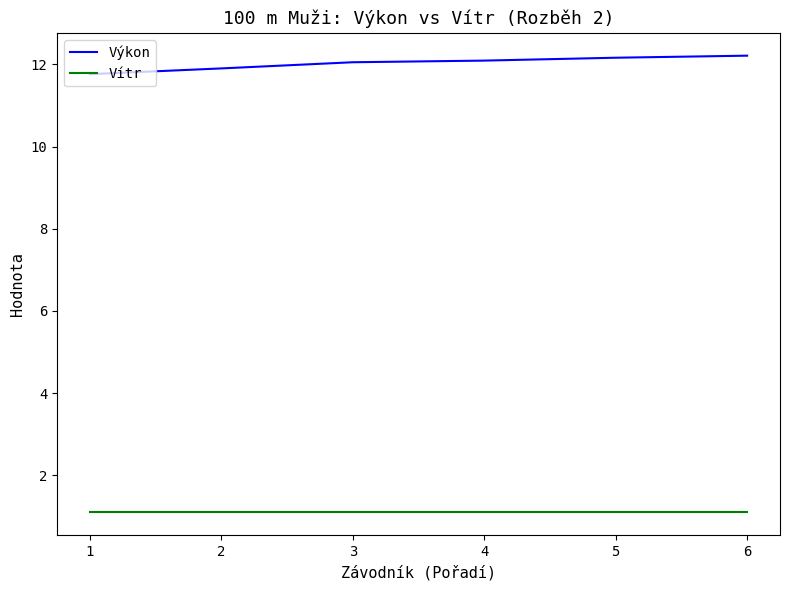

Which series has the largest total across all categories?

Výkon